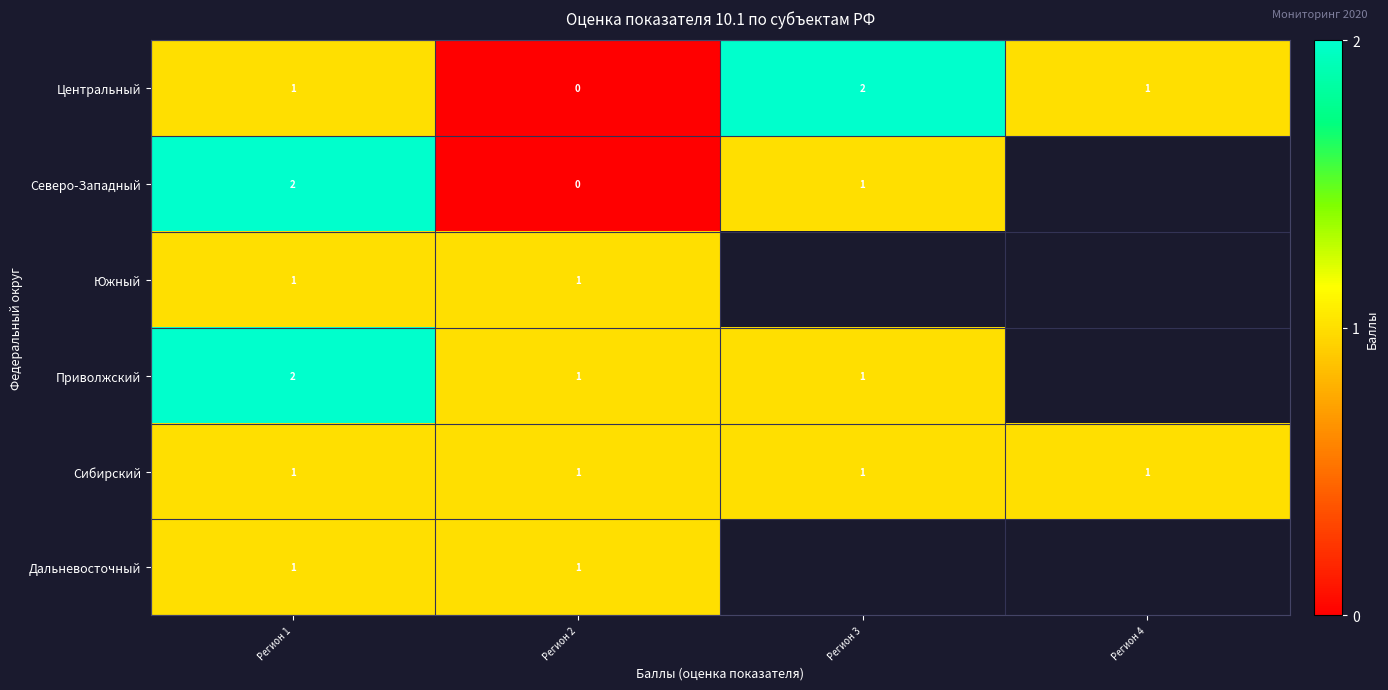

What is the total value across all series at Регион 2?

4